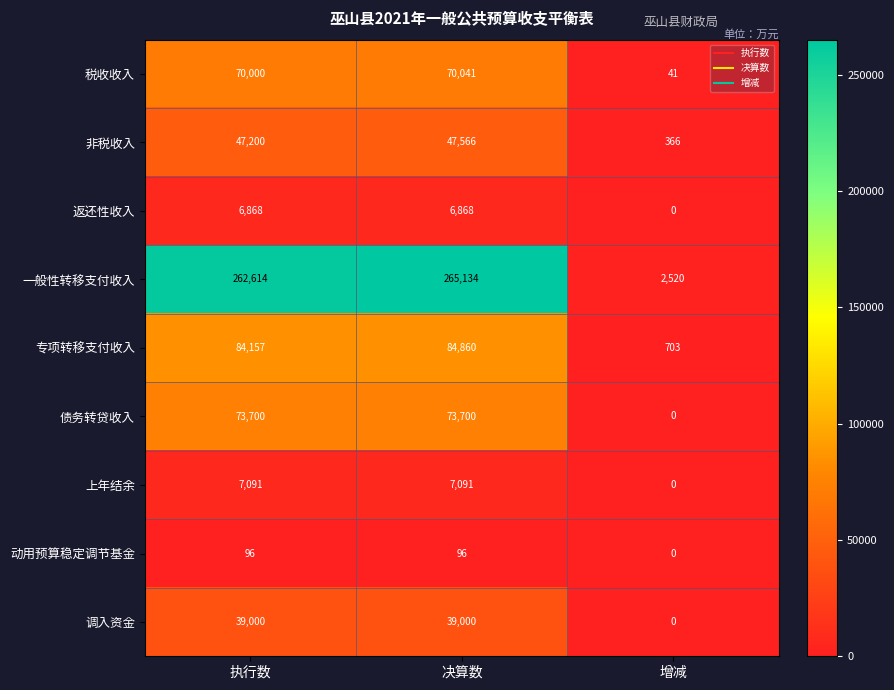

Which category has the highest value across all series?

决算数